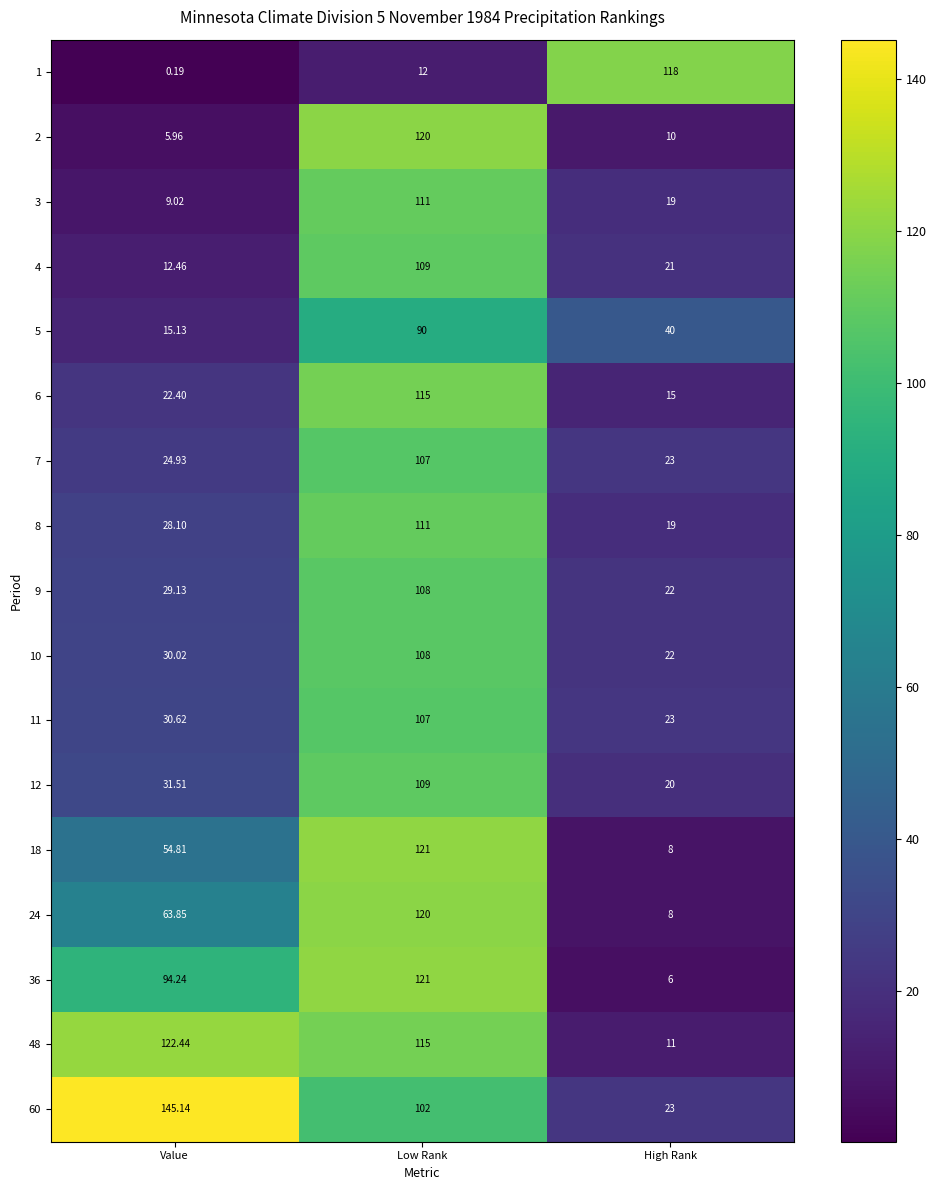

Which category has the highest value in the 5 series?

Low Rank